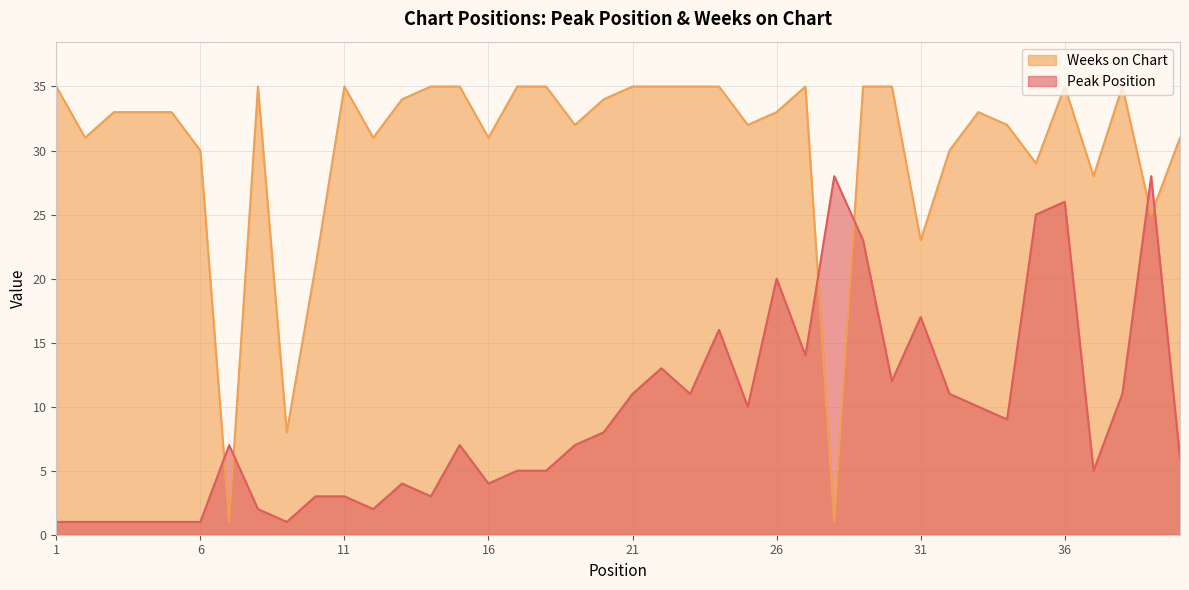

Where is the first local maximum for Peak Position?

7